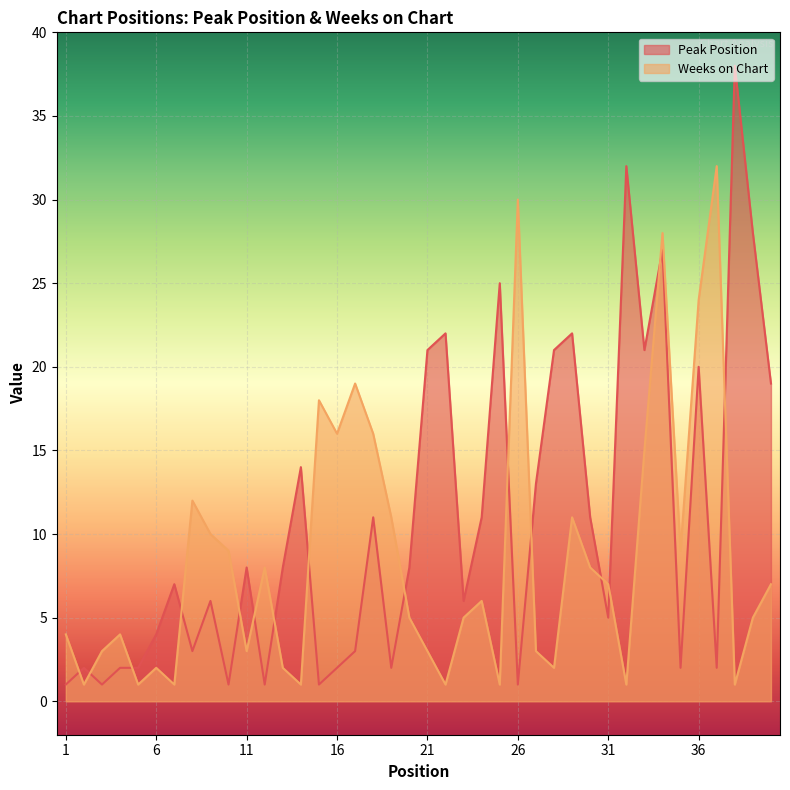

At 3, list the series in order from smallest to largest.

Peak Position, Weeks on Chart